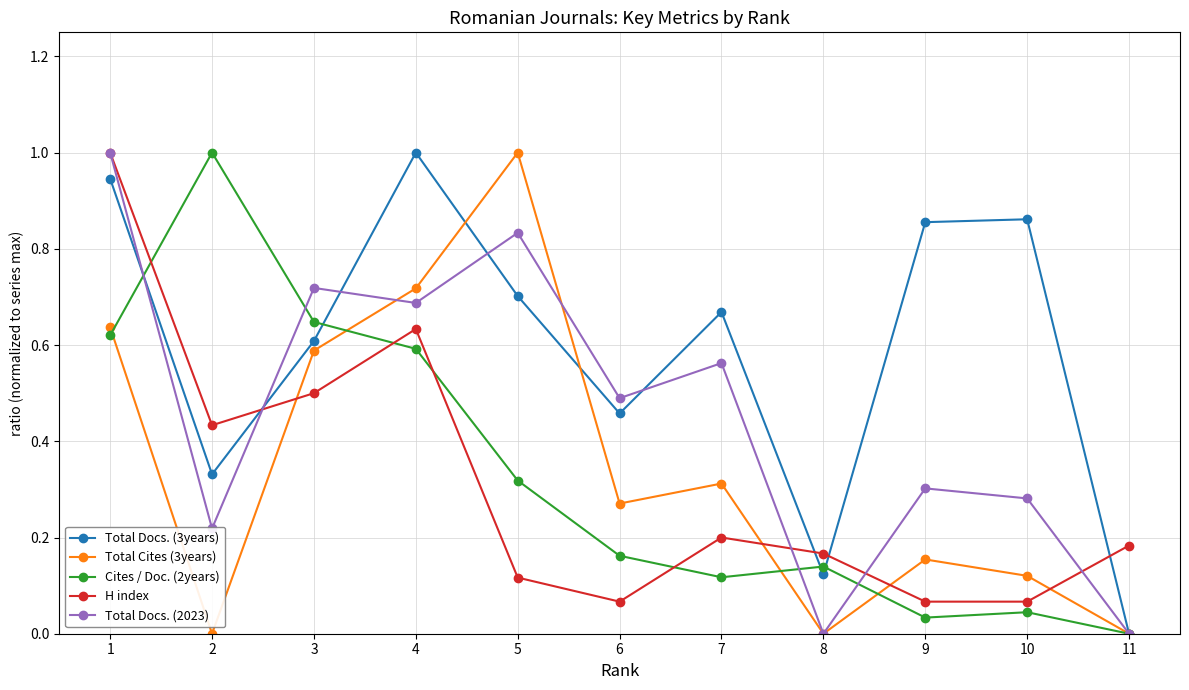

Which series has the largest total across all categories?

Total Docs. (3years)